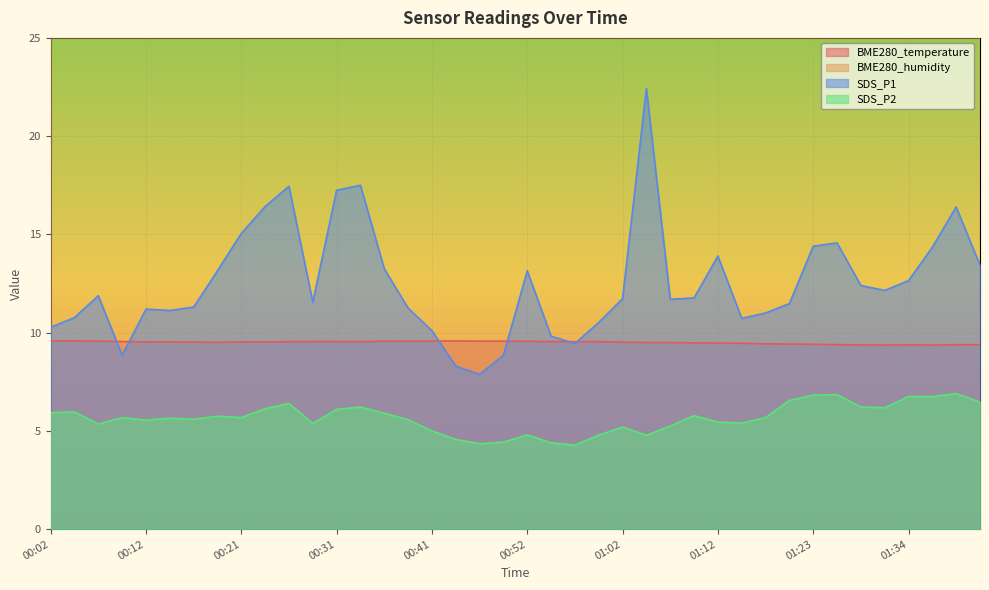

What is the label of the 32nd point from the left?

01:20